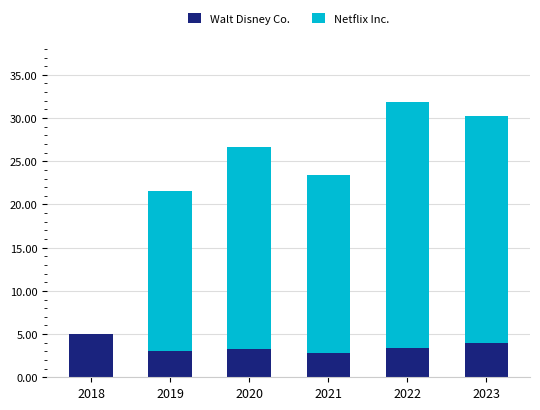

The Walt Disney Co. series shows 4.9 at 2019. True or false?

False